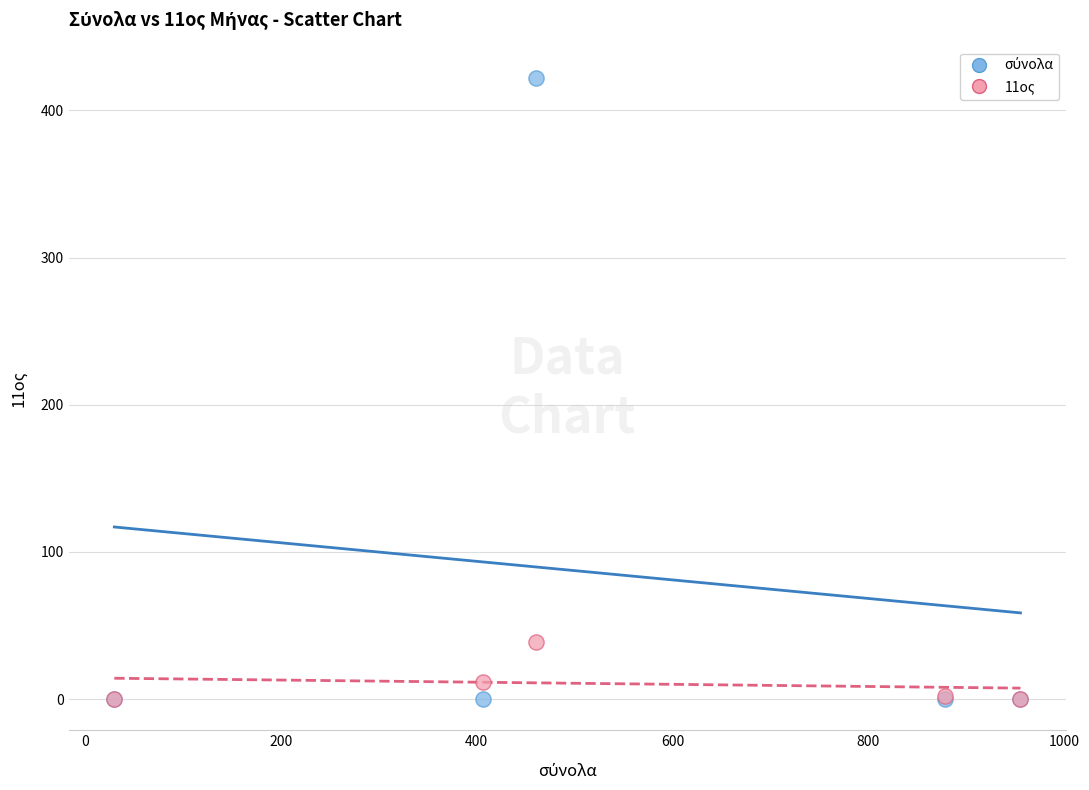

Across all series, what Y value is closest to 211?

38.8